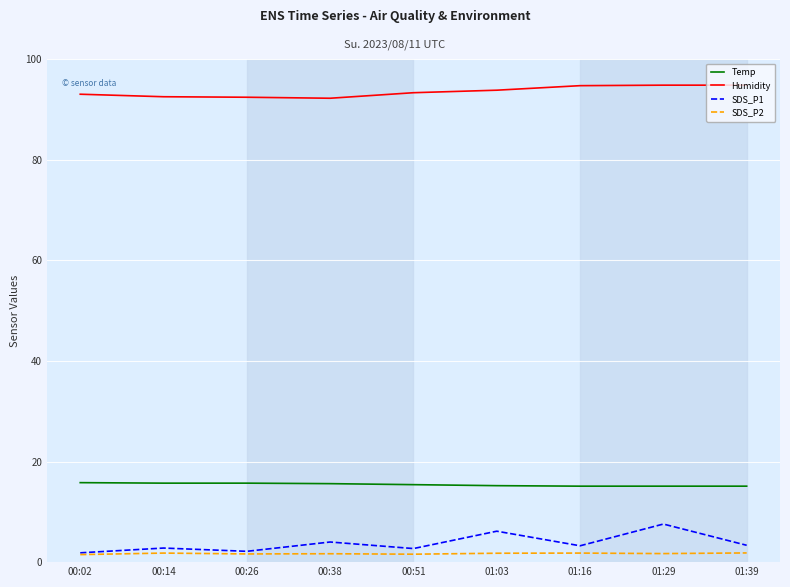

Is the value of Humidity at 00:26 greater than the value of Temp at 00:26?

Yes